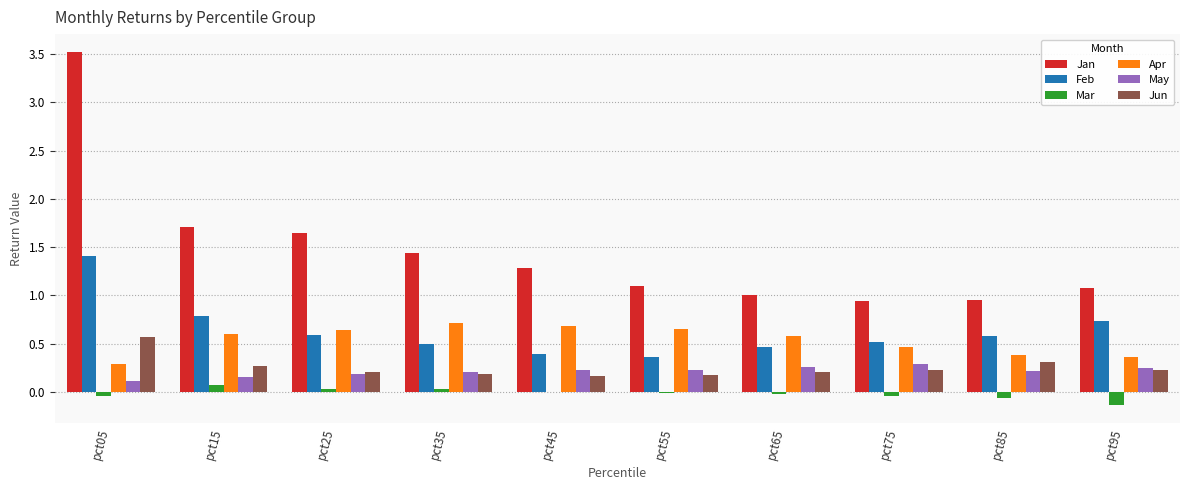

At which label does Jun reach its peak?

pct05